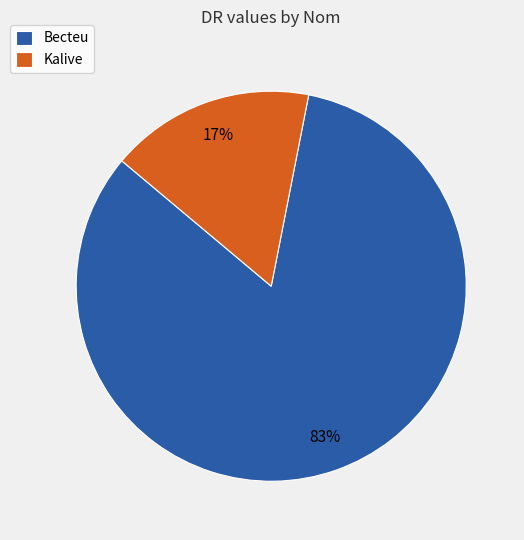

What is the majority slice?

Becteu